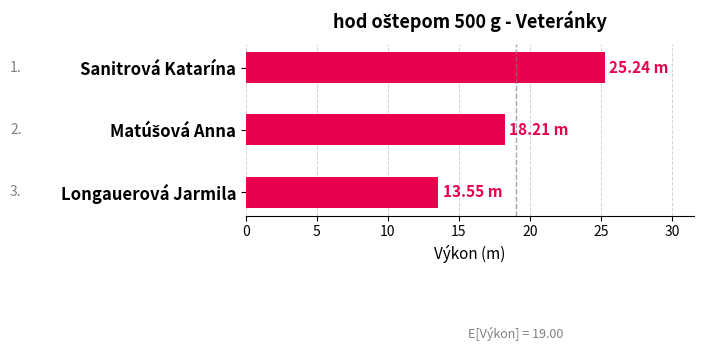

What is the sum of all values?

57.0